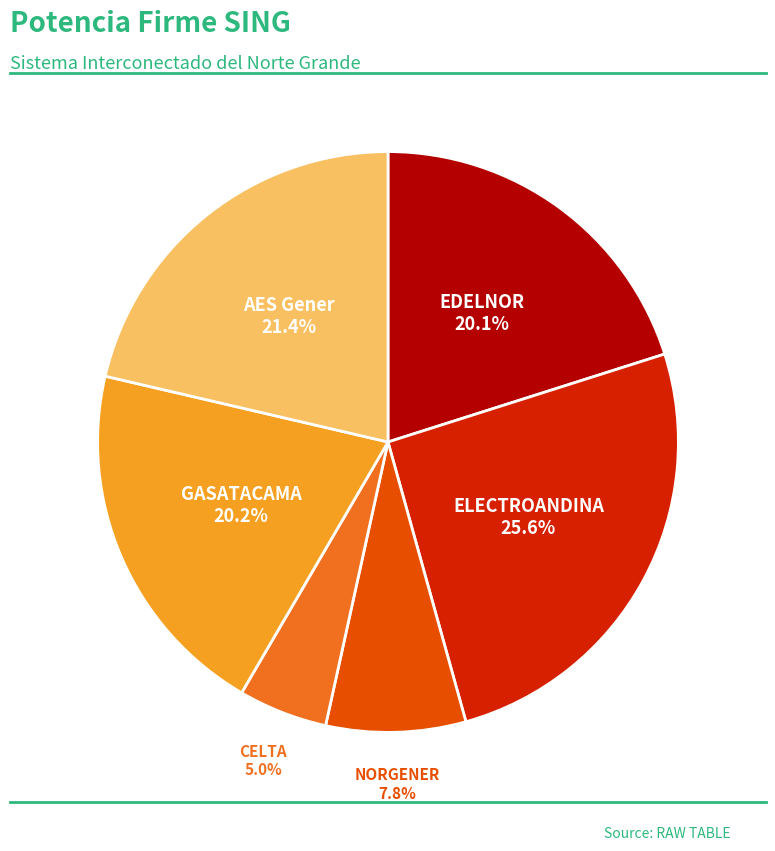

Is NORGENER the majority of the pie?

No